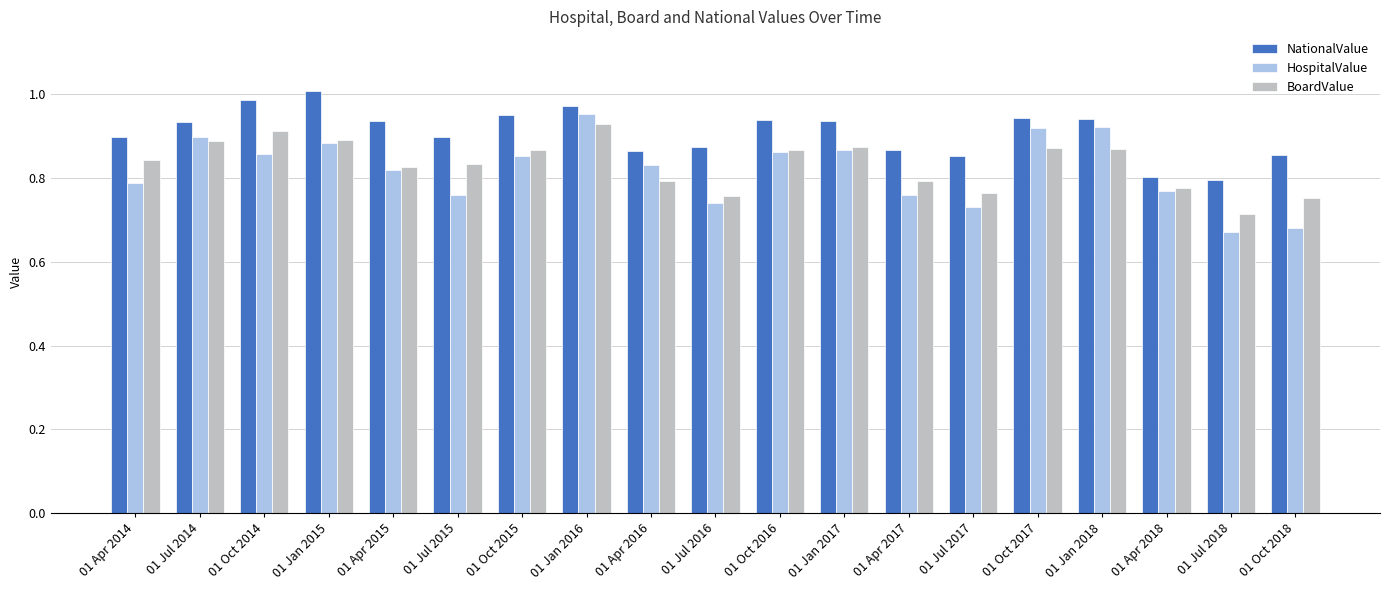

At which category is the sum across all series the highest?

01 Jan 2016